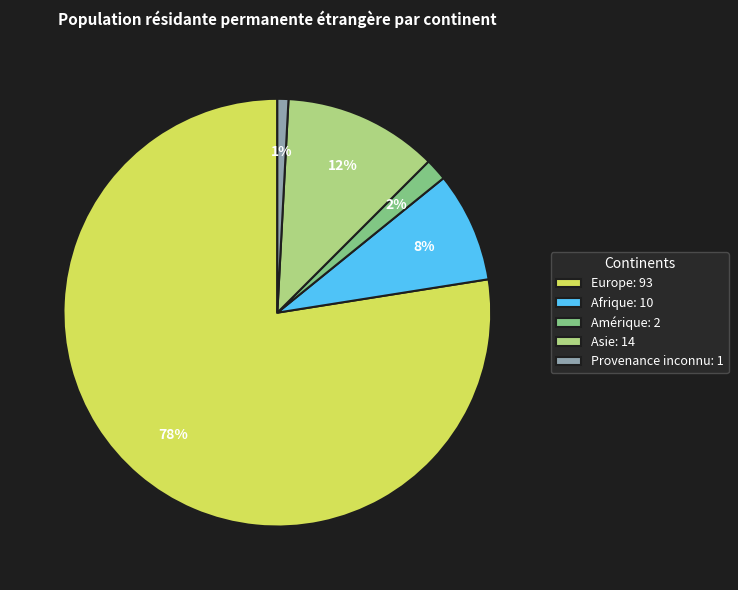

To the nearest percent, what is the average slice percentage?

20%